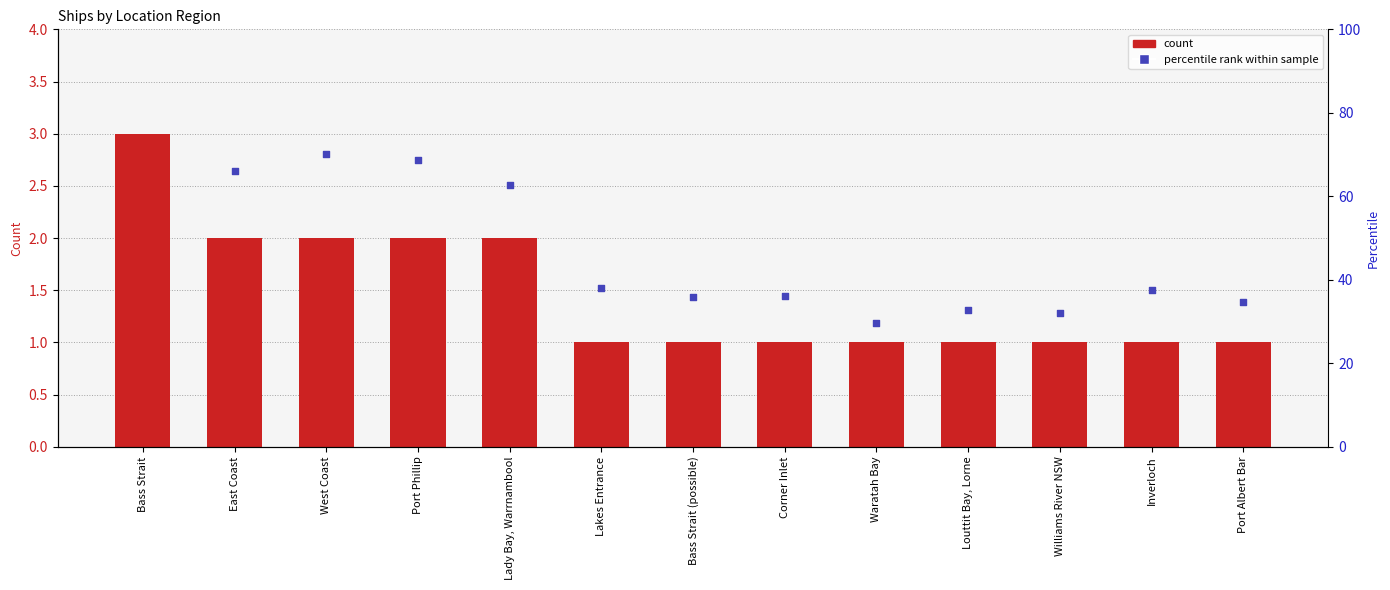

What is the ratio of the value at Lakes Entrance to the value at Louttit Bay, Lorne?

1.0